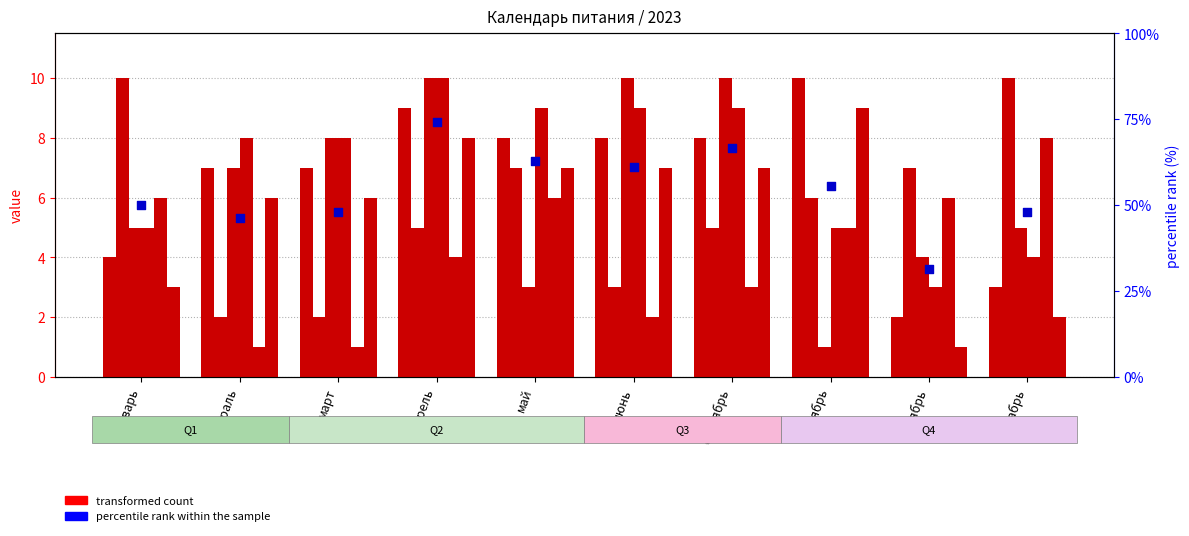

Which series contains the lowest Y value?

transformed count